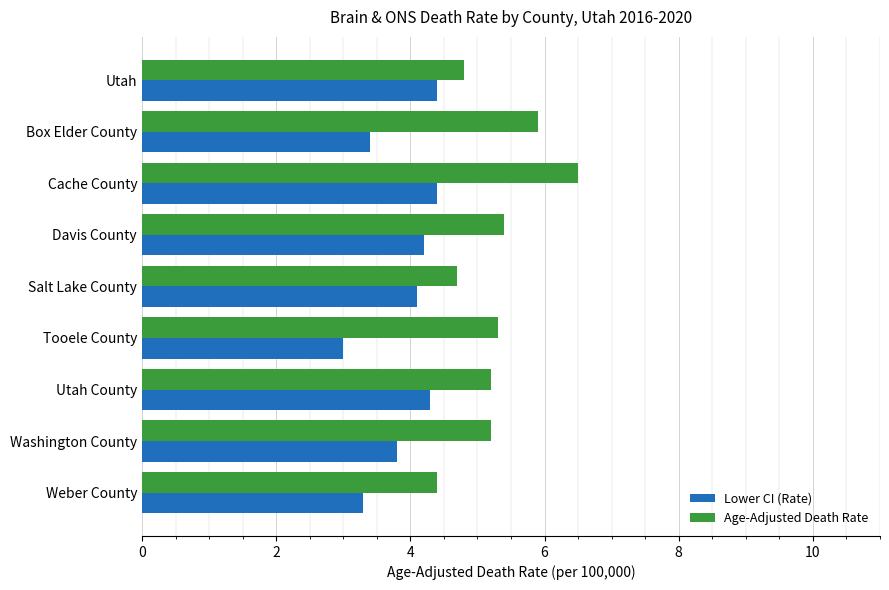

What is the difference between the Age-Adjusted Death Rate values at Box Elder County and Davis County?

0.5